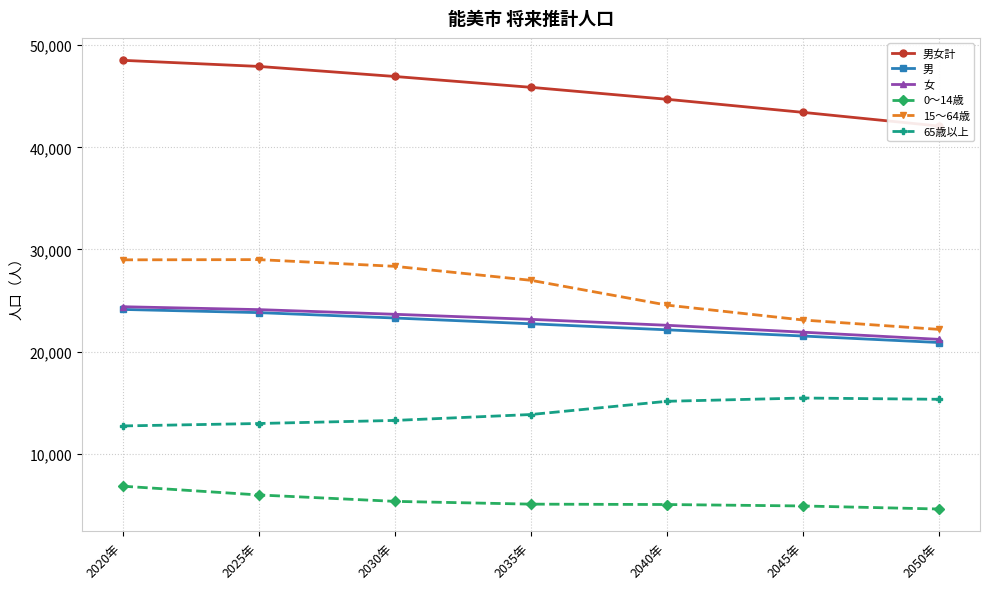

What is the sum of the 男 values at 2045年 and 2040年?

43657